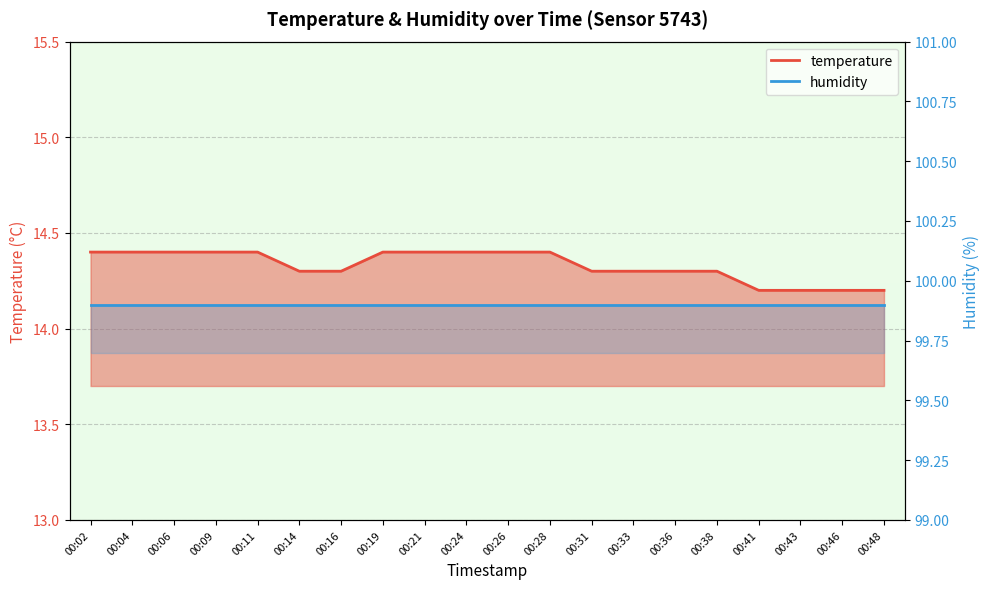

What is the change in value from 00:11 to 00:41?

-0.2